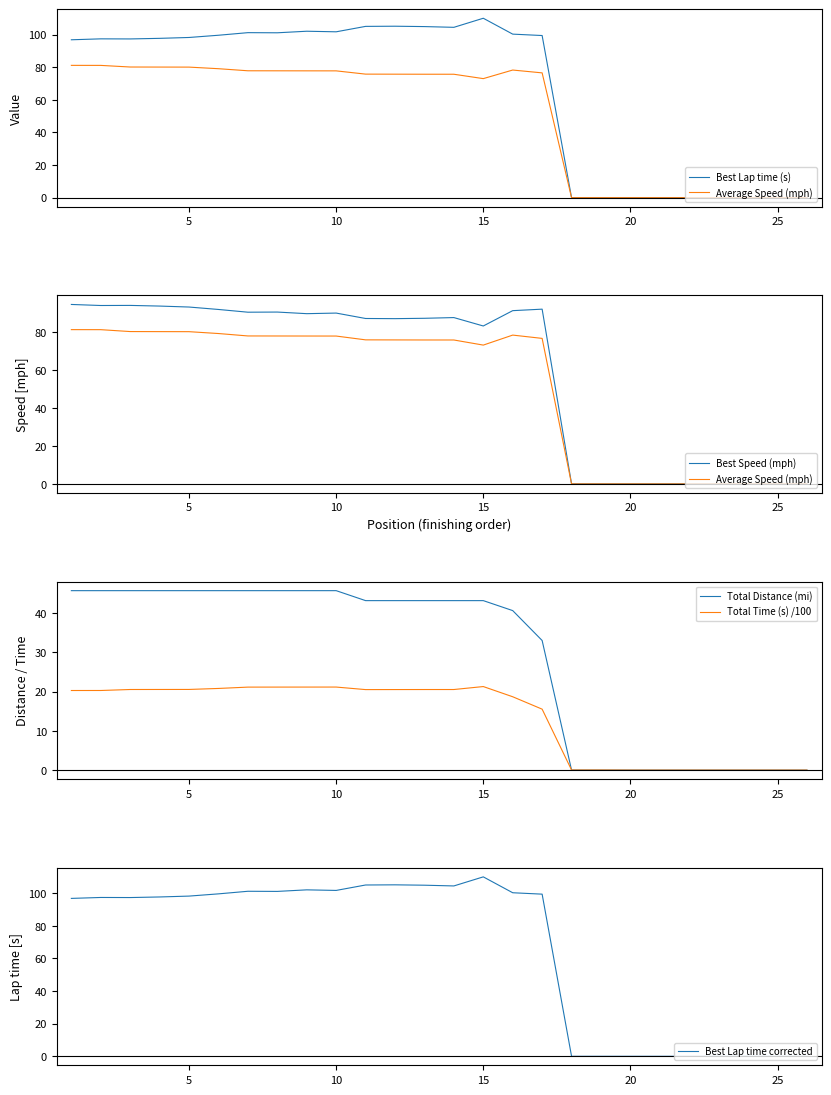

The value of Total Time (s) /100 at 10 is 28.4. True or false?

False